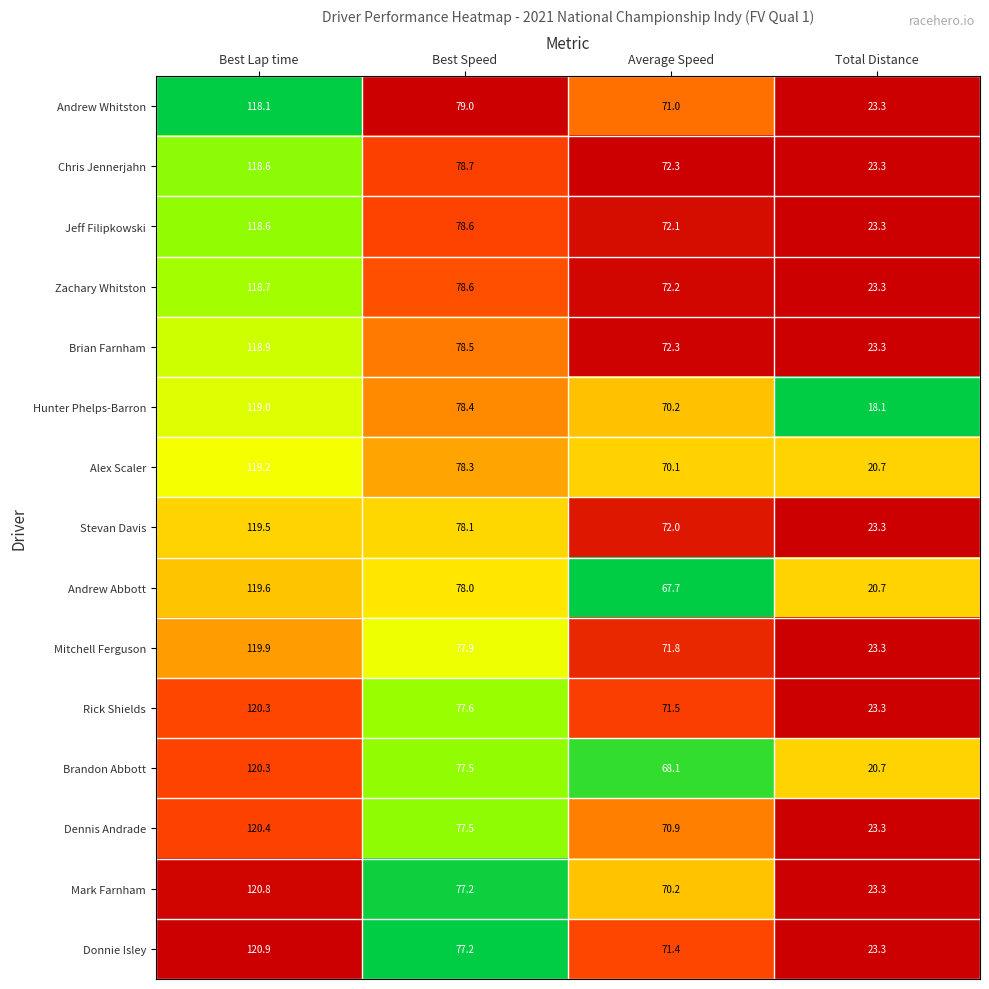

True or false: Dennis Andrade has a value of 31.4 at Total Distance.

False